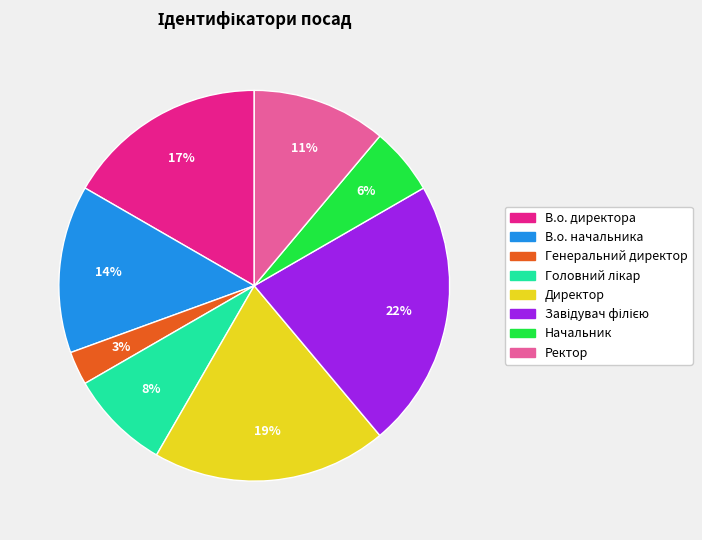

Combined, do Начальник and В.о. начальника account for over 50%?

No